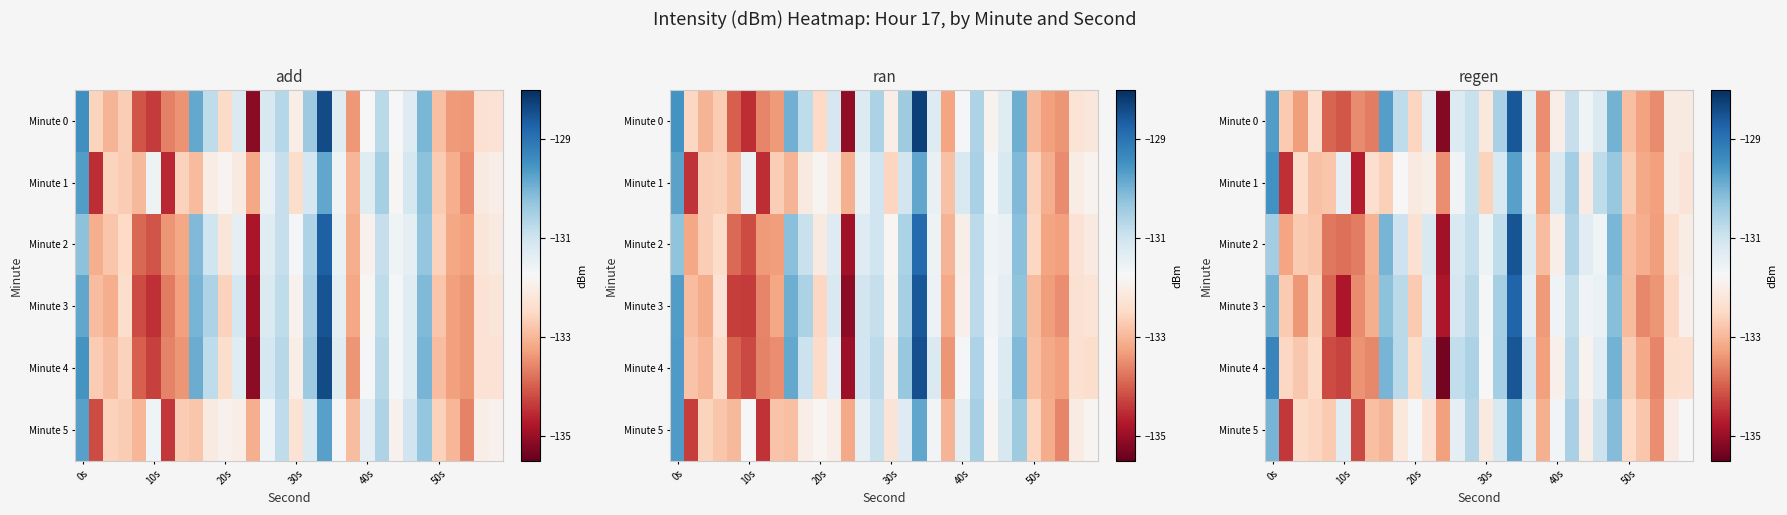

What is the smallest value displayed?

-135.4